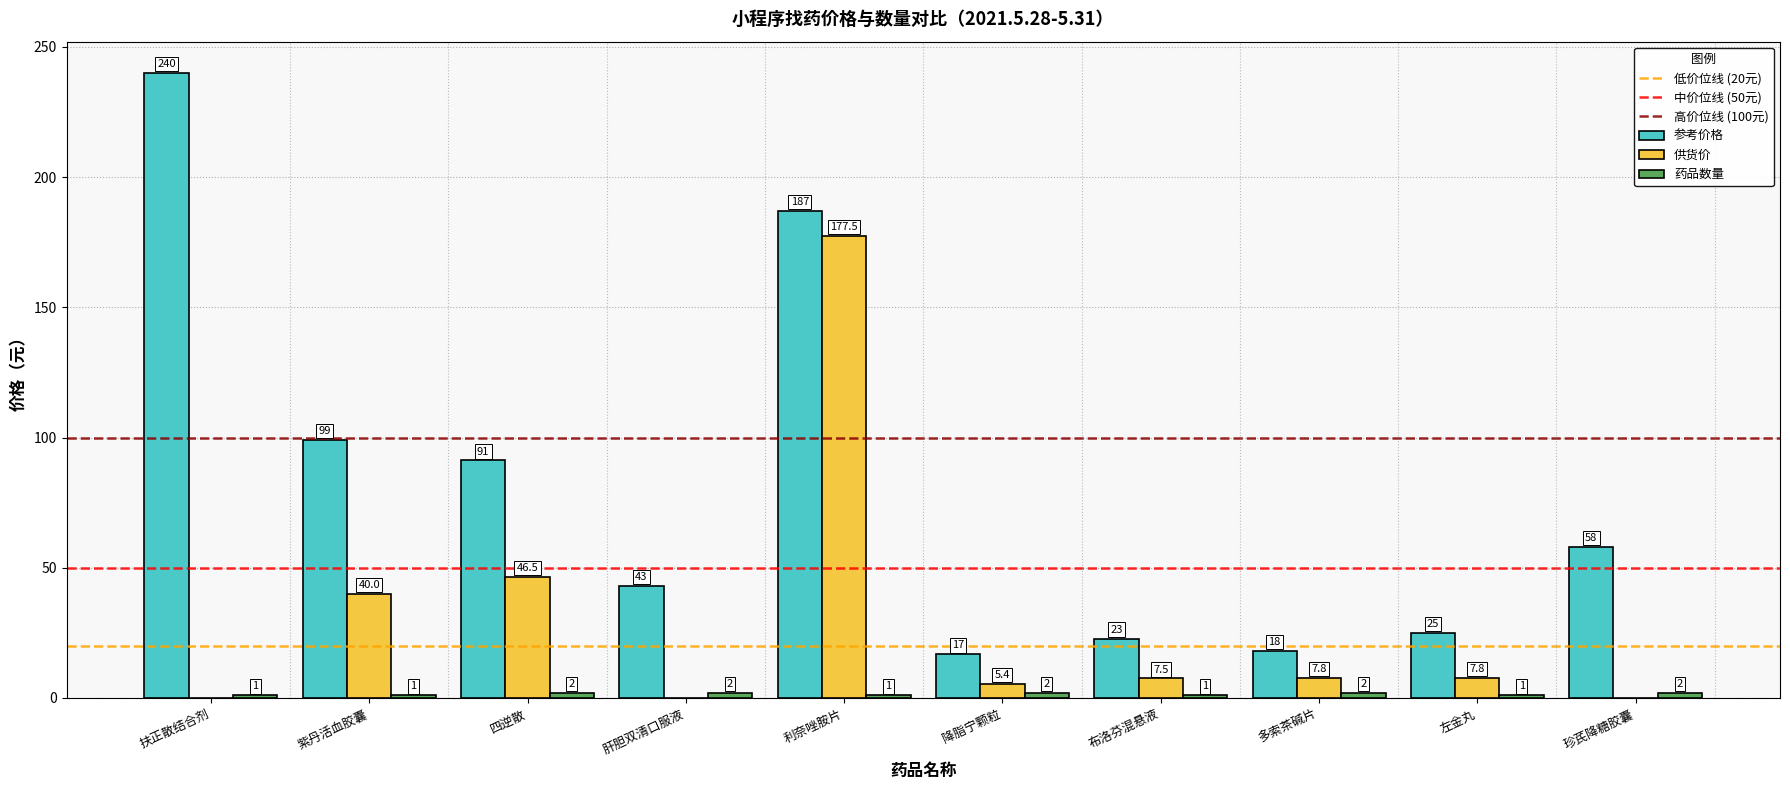

The value of 参考价格 at 扶正散结合剂 is 328.4. True or false?

False